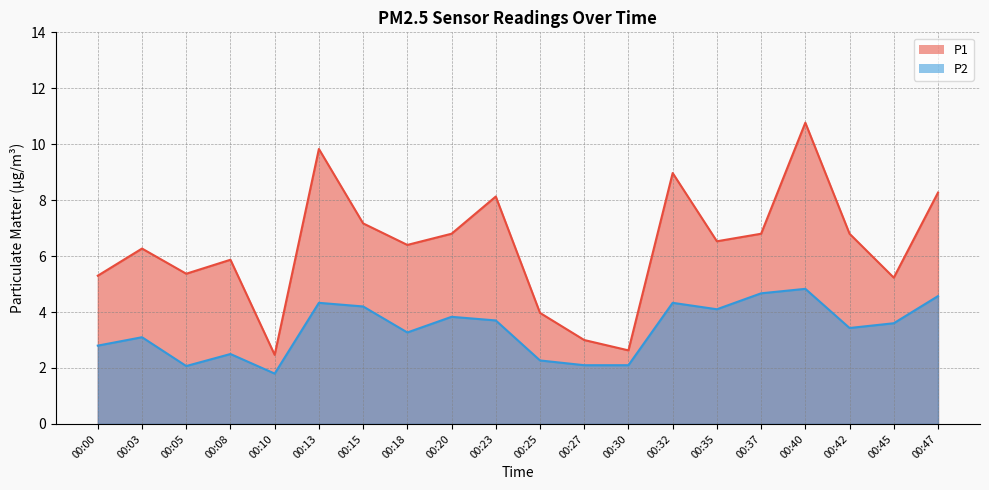

True or false: P1 and P2 cross at least once.

False